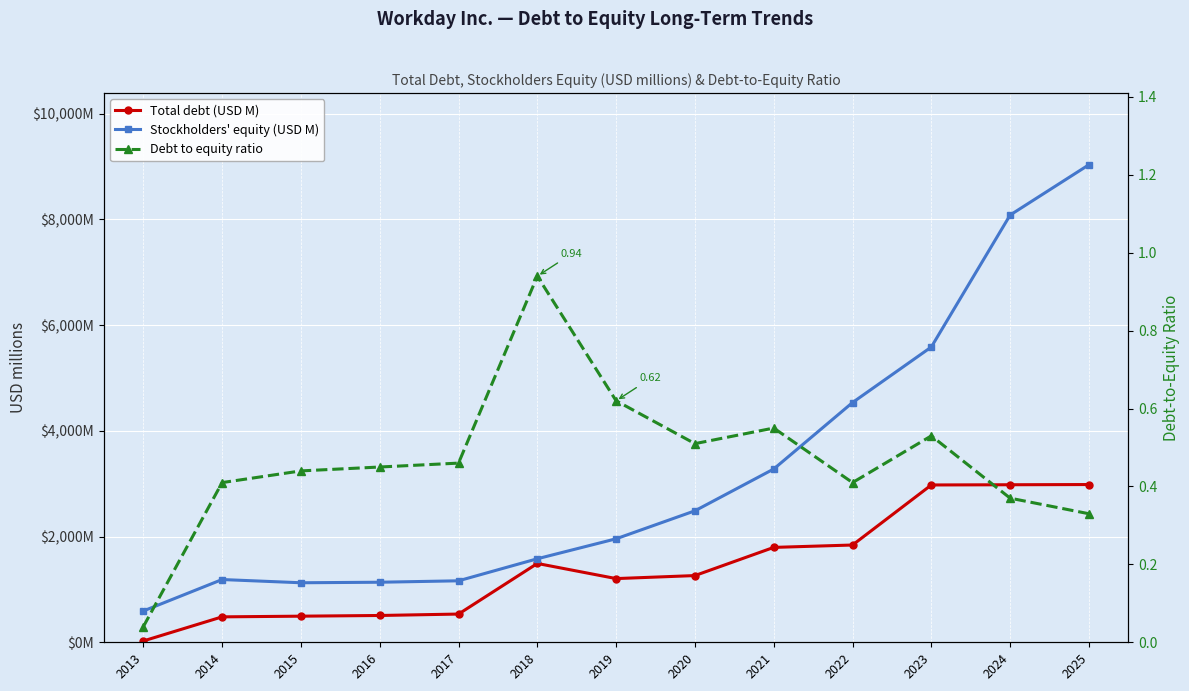

True or false: Stockholders' equity (USD M) and Debt to equity ratio intersect in this chart.

False